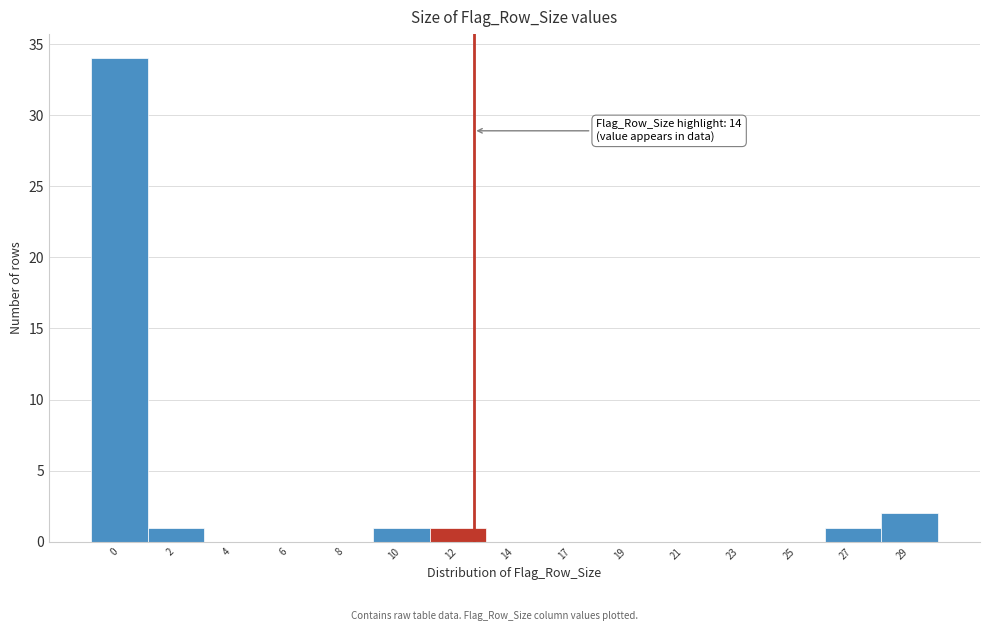

Reading left to right, list all the values displayed in this chart.

0=34	2=1	4=0	6=0	8=0	10=1	12=1	14=0	17=0	19=0	21=0	23=0	25=0	27=1	29=2